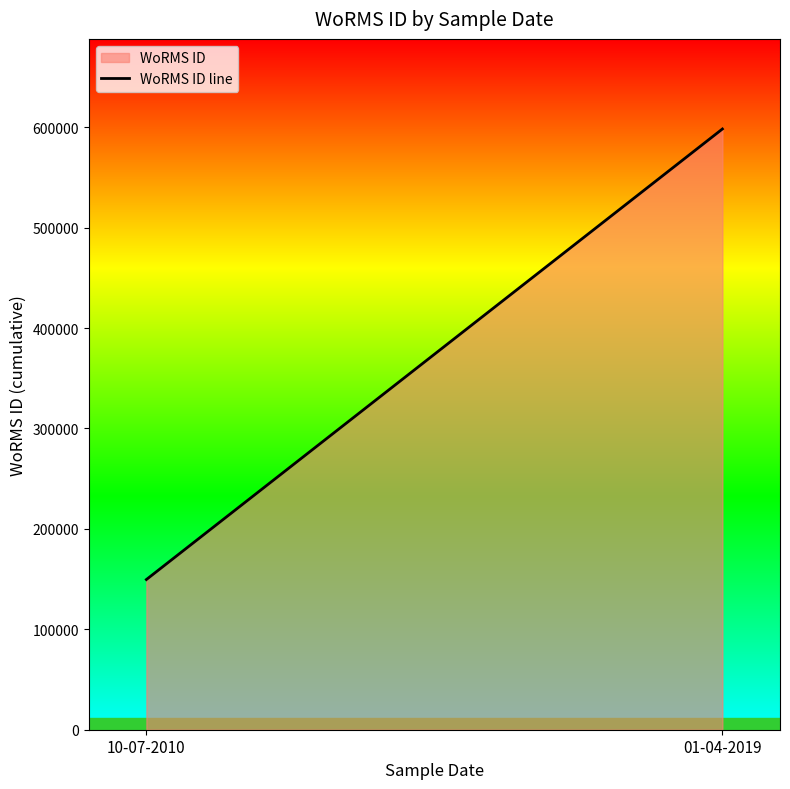

What is the smallest value displayed?

149537